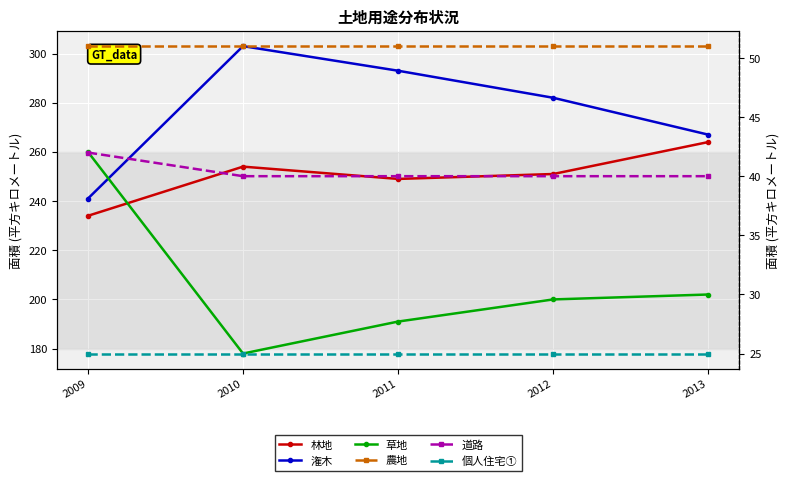

What value does the 草地 series have at 2010?

178